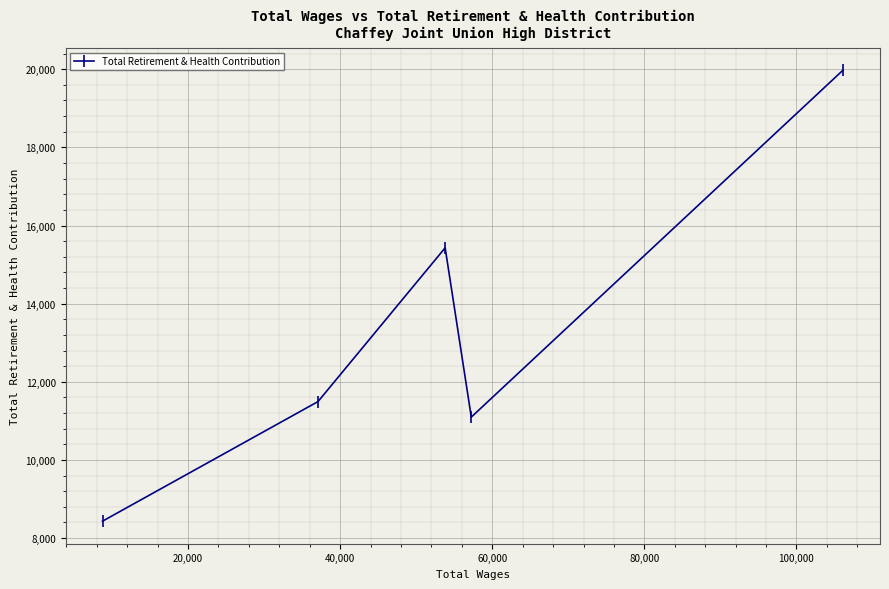

How many points are lower than both their immediate neighbors (excluding endpoints)?

1